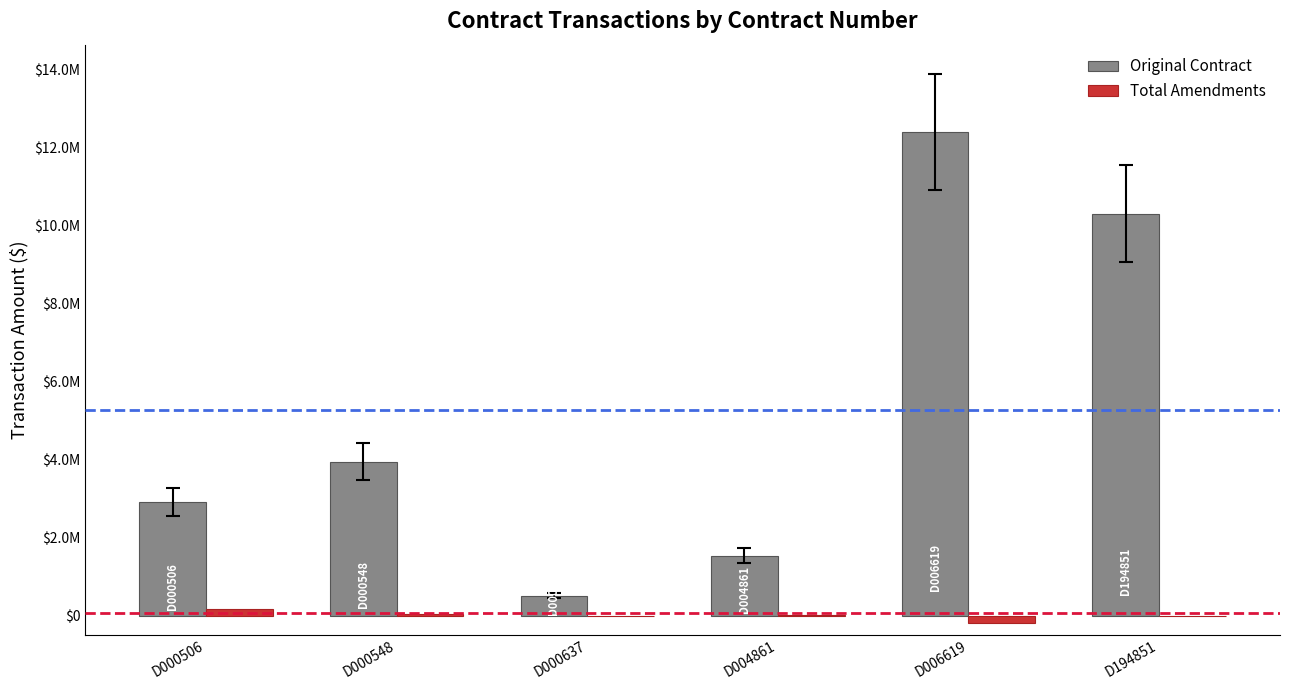

Are the bars grouped side by side (vs. stacked)?

Yes